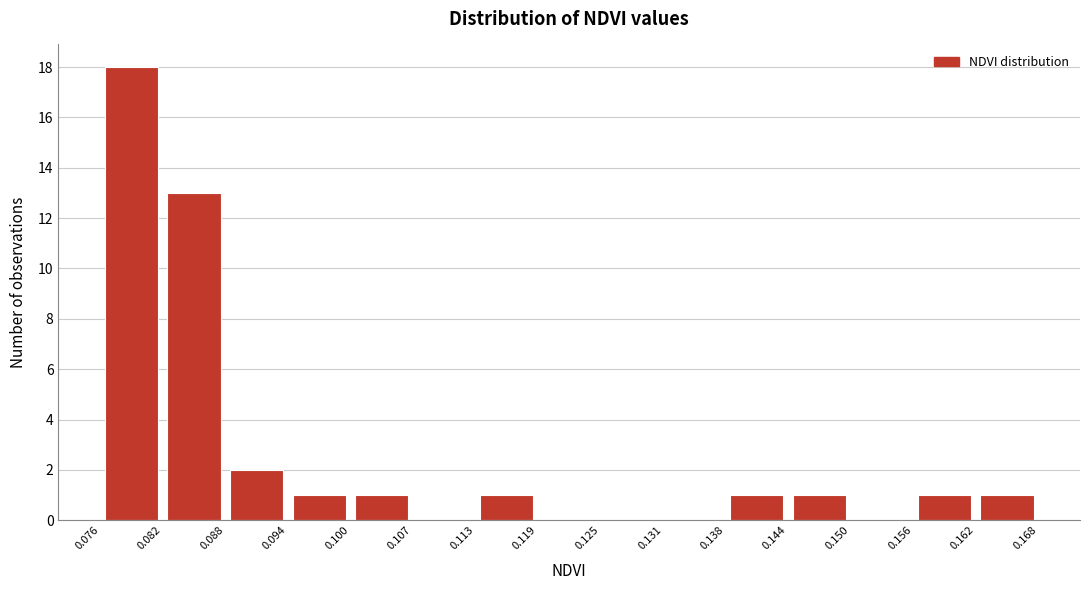

What is the height of the bar covering 0.076 to 0.082 on the x-axis? The values are not printed on the chart, so give them approximately, as read against the axis.

18